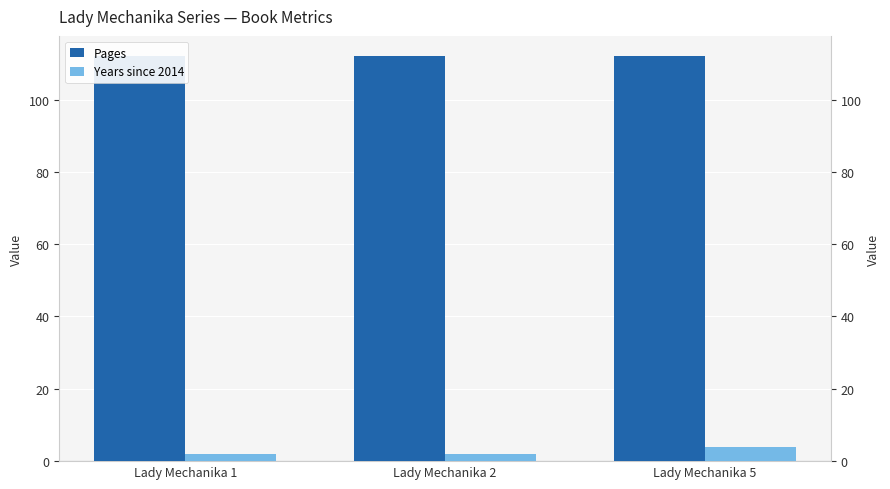

How many groups of bars are there?

3